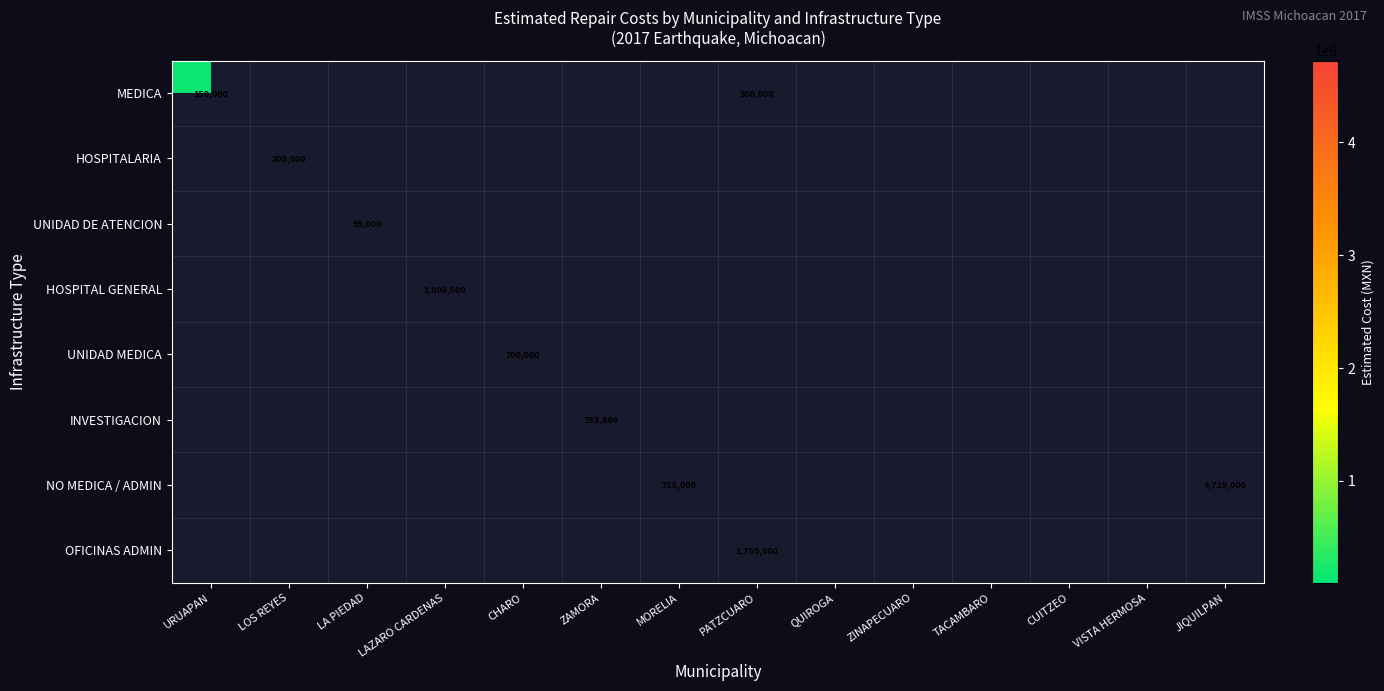

Between VISTA HERMOSA and PATZCUARO, which is larger?

PATZCUARO